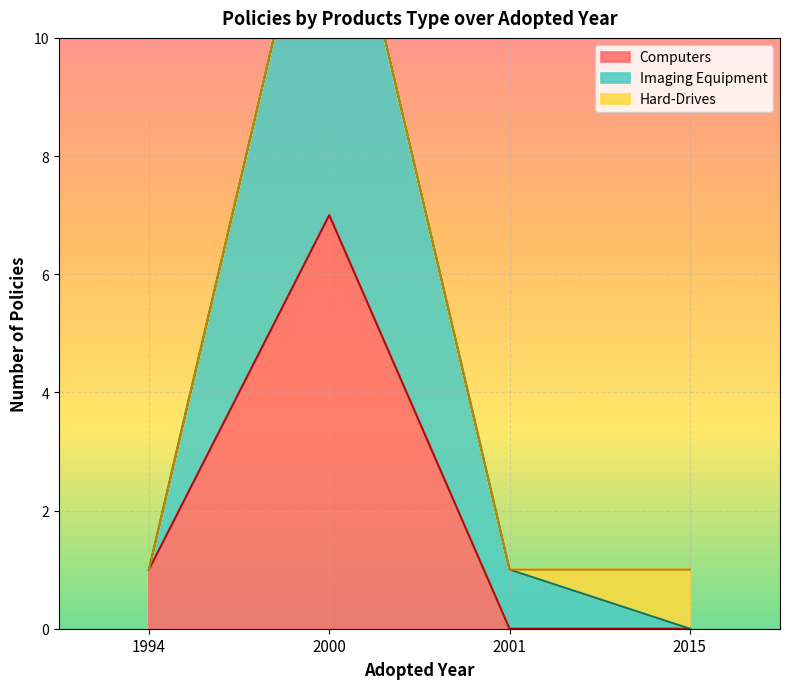

Which series has the widest spread of values?

Imaging Equipment